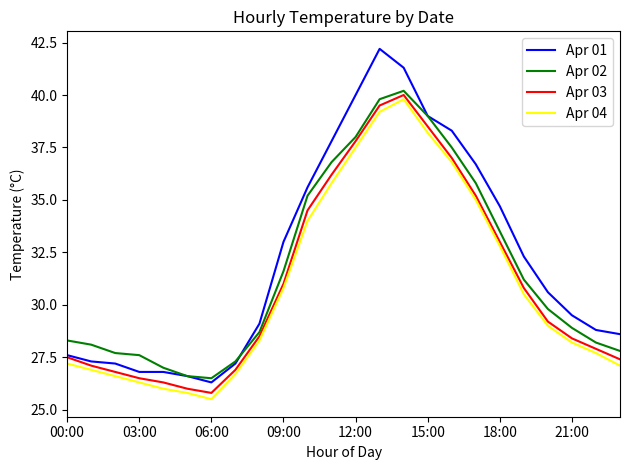

What is the smallest value displayed?

25.5